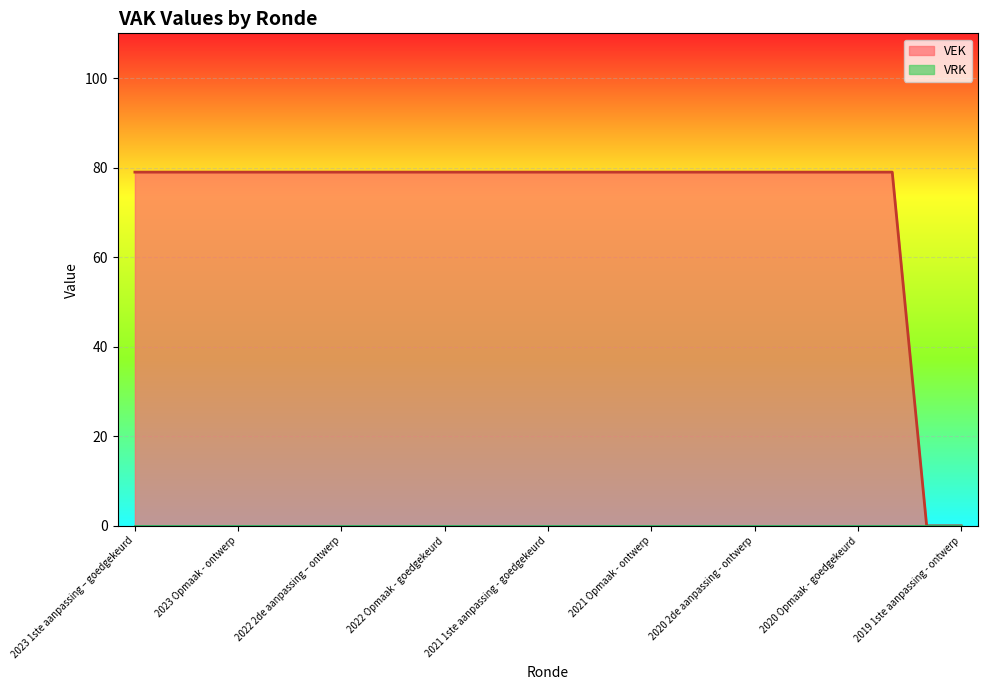

The value of VEK at 2021 Opmaak - ontwerp is 79. True or false?

True